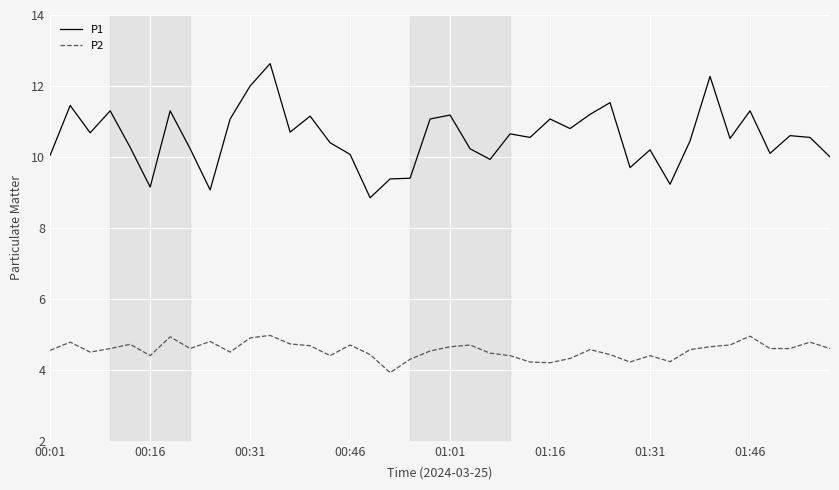

True or false: P1 and P2 cross at least once.

False